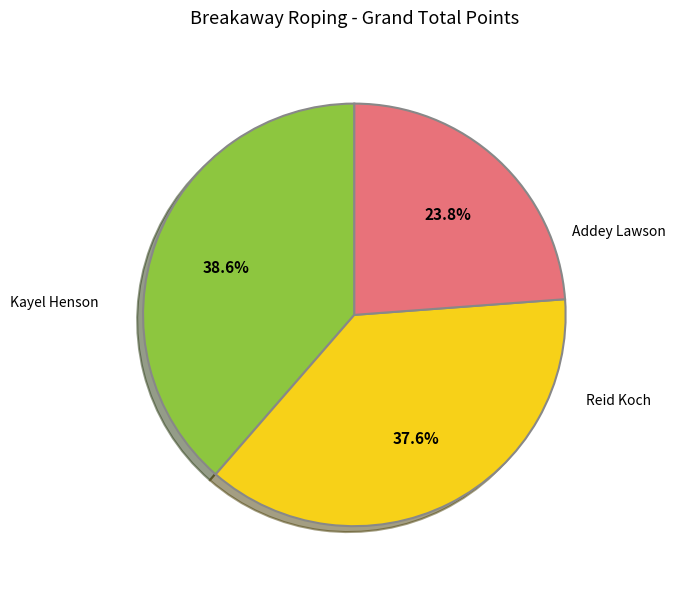

Does any single category account for the majority?

No